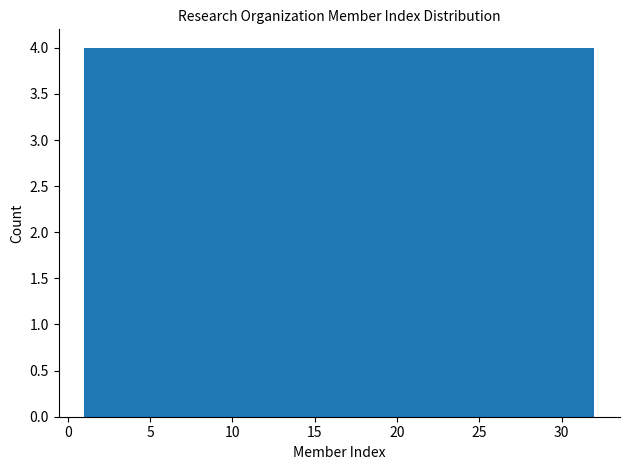

Reading left to right, transcribe this chart: for each bar, give the range it covers on the x-axis and its height. Neither the bar edges nor the heights are printed on the chart, so give them approximately, as read against the axes.

1.0 to 5.0: 4
5.0 to 9.0: 4
9.0 to 12.5: 4
12.5 to 16.5: 4
16.5 to 20.5: 4
20.5 to 24.5: 4
24.5 to 28.0: 4
28.0 to 32.0: 4